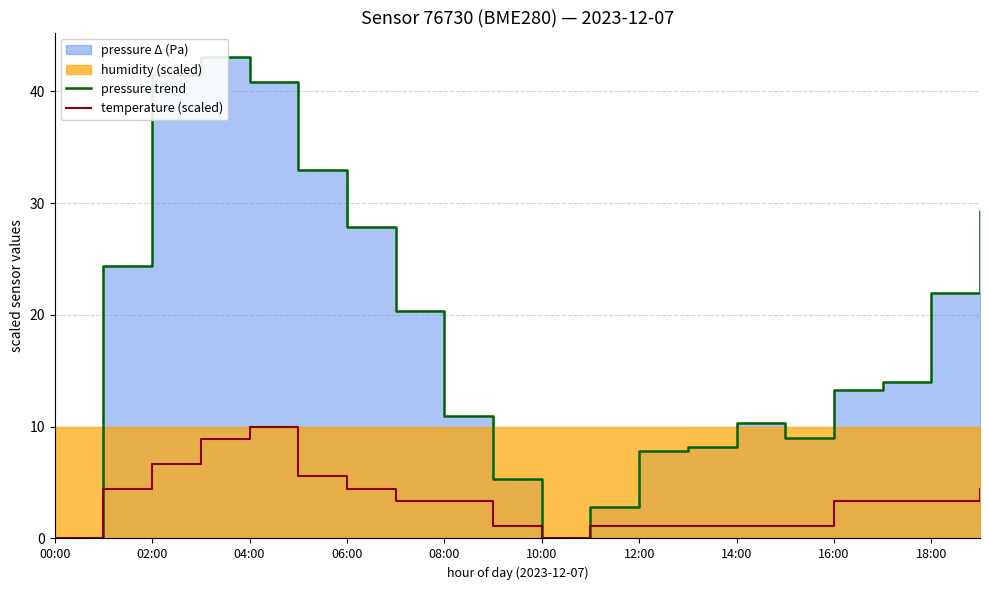

Is it true that temperature (scaled) equals 3.3 at 16:00?

True